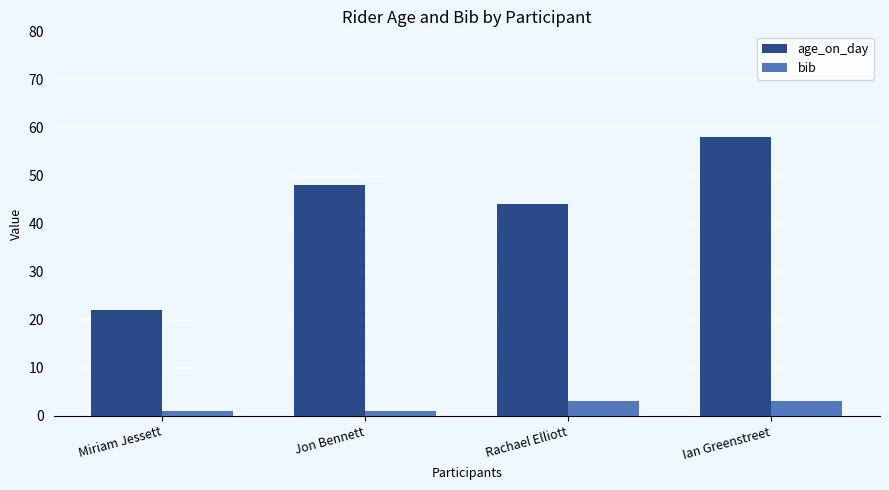

What are all the series names shown in the legend?

age_on_day, bib